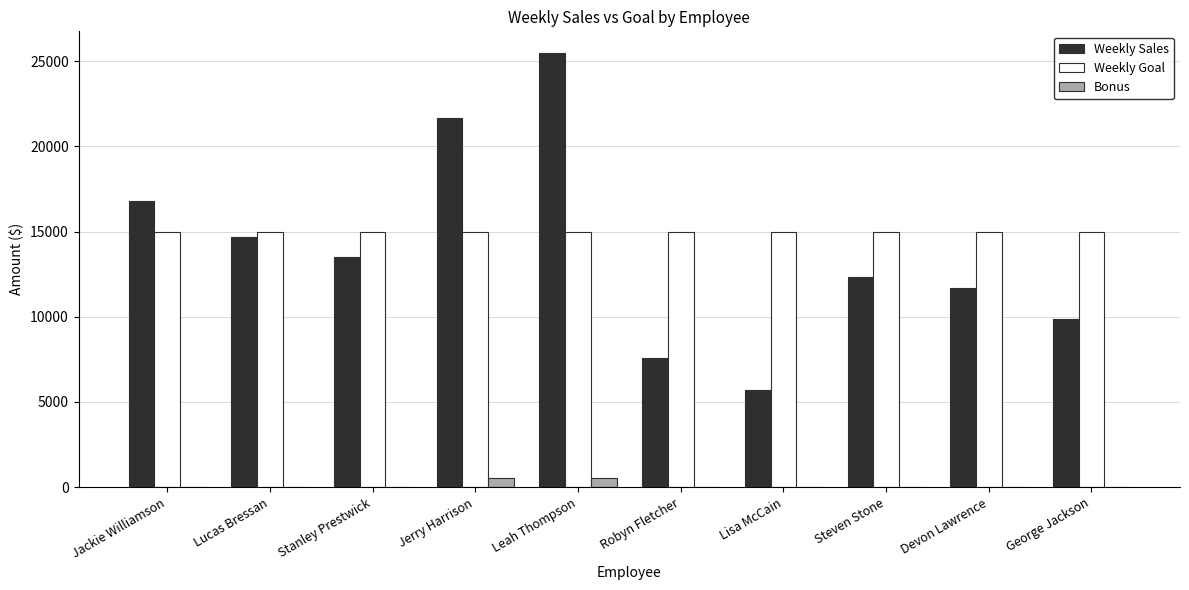

At which category does the chart reach its peak across all series?

Leah Thompson